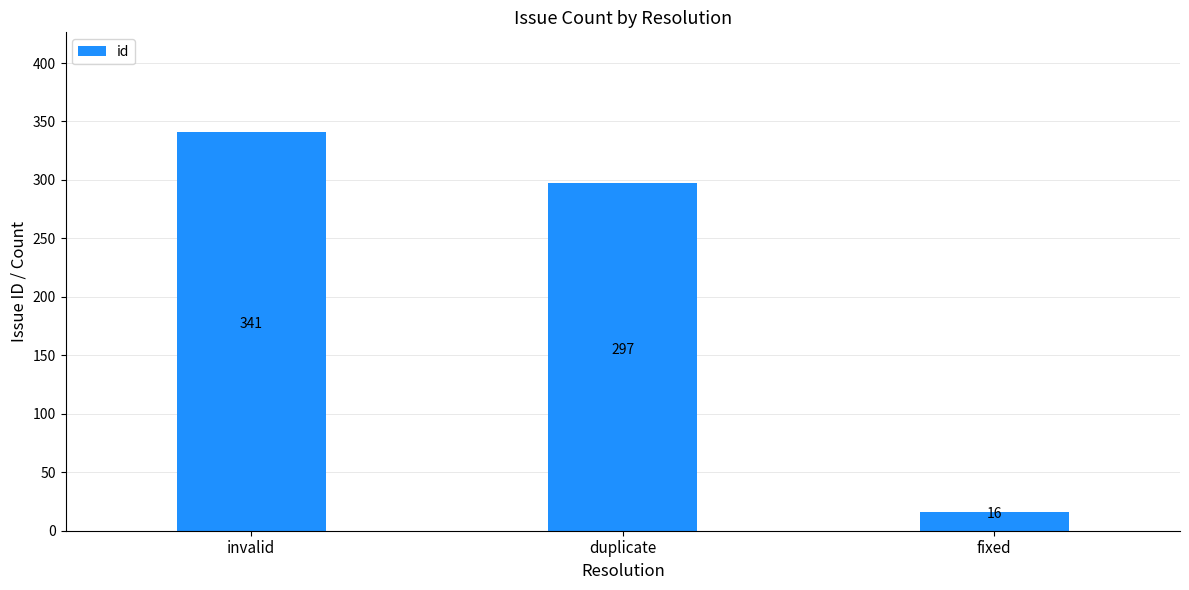

The chart shows a value of 16 at fixed. True or false?

True